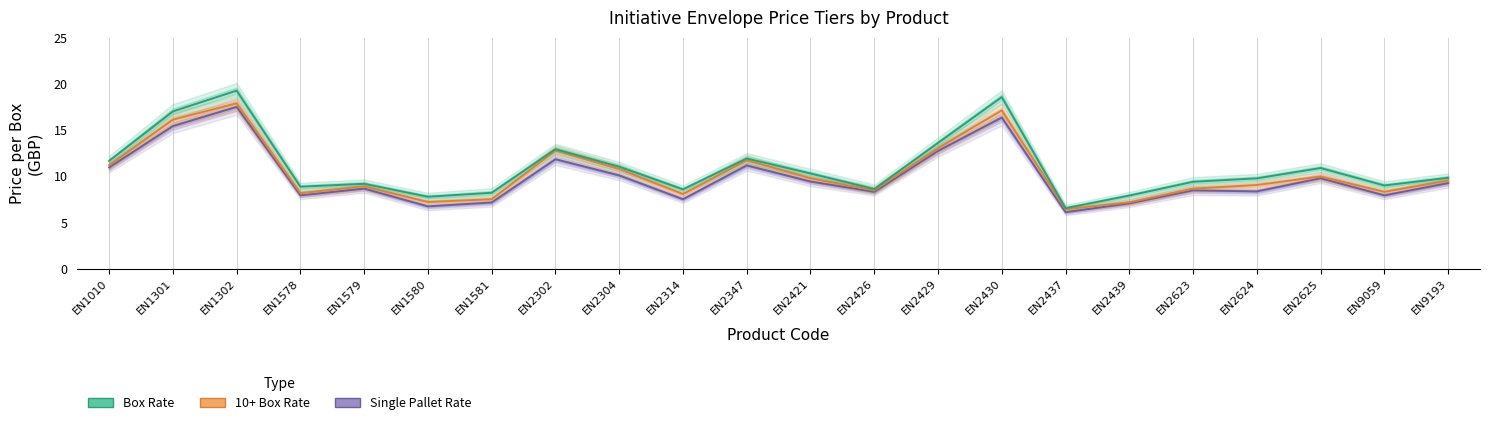

Which series changed the most between EN1578 and EN2421?

10+ Box Rate